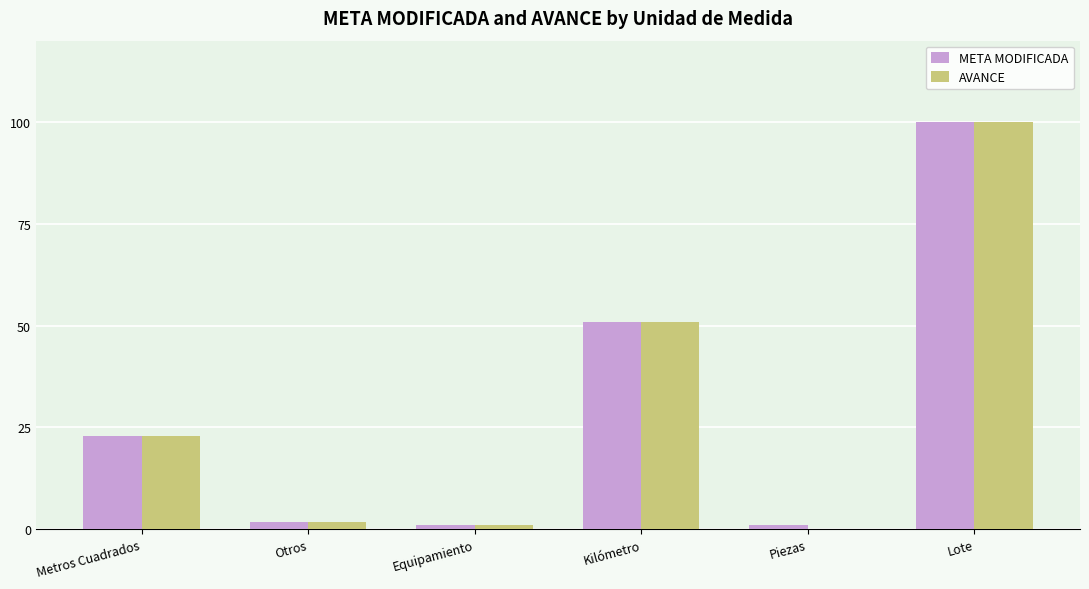

The AVANCE series shows 154.8 at Lote. True or false?

False